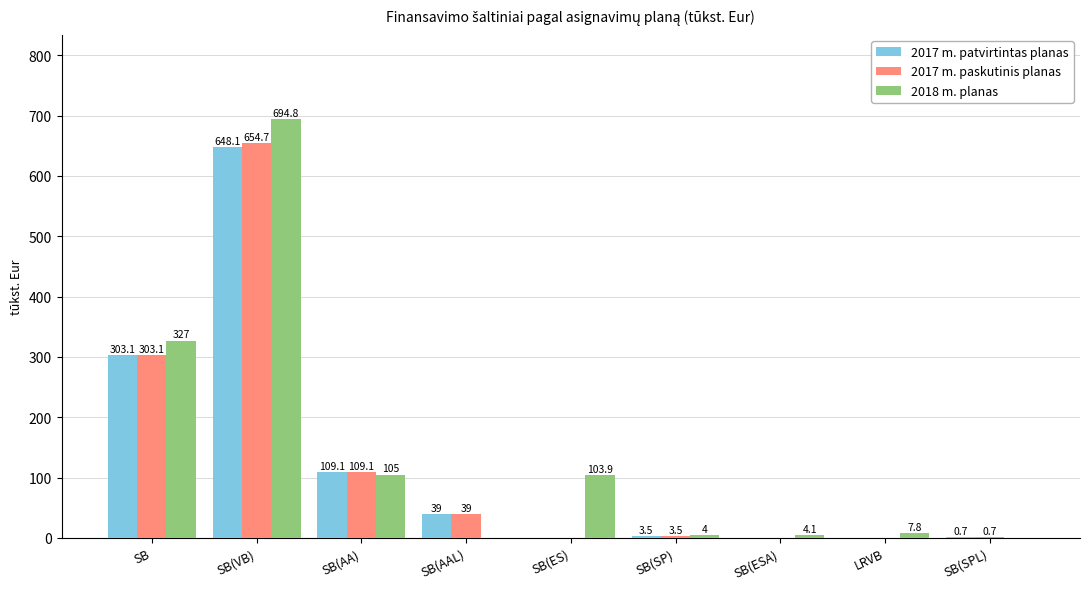

Between SB(VB) and SB(ES), which series saw the biggest shift?

2017 m. paskutinis planas